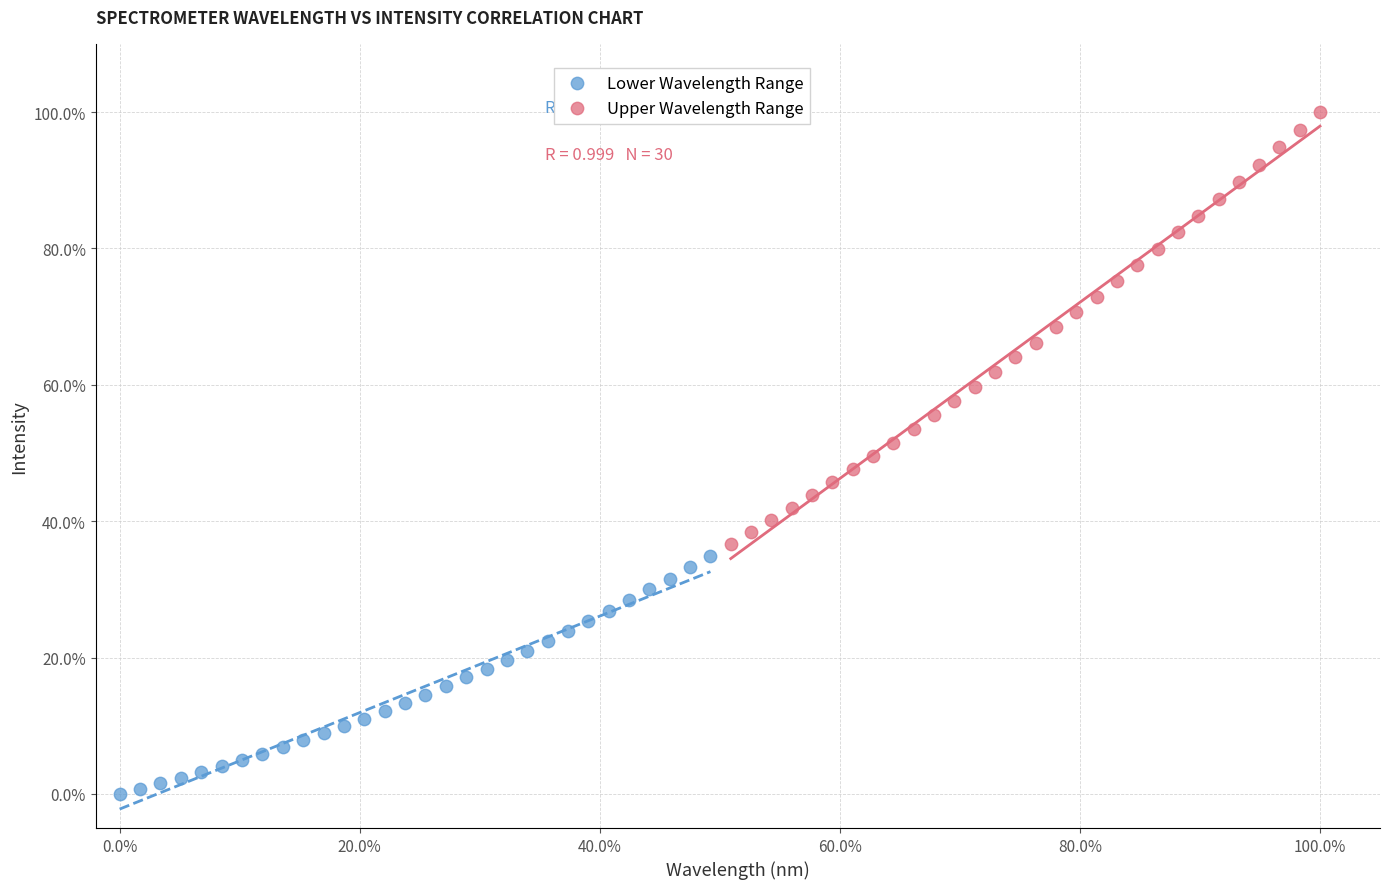

What are all the series names shown in the legend?

Lower Wavelength Range, Upper Wavelength Range